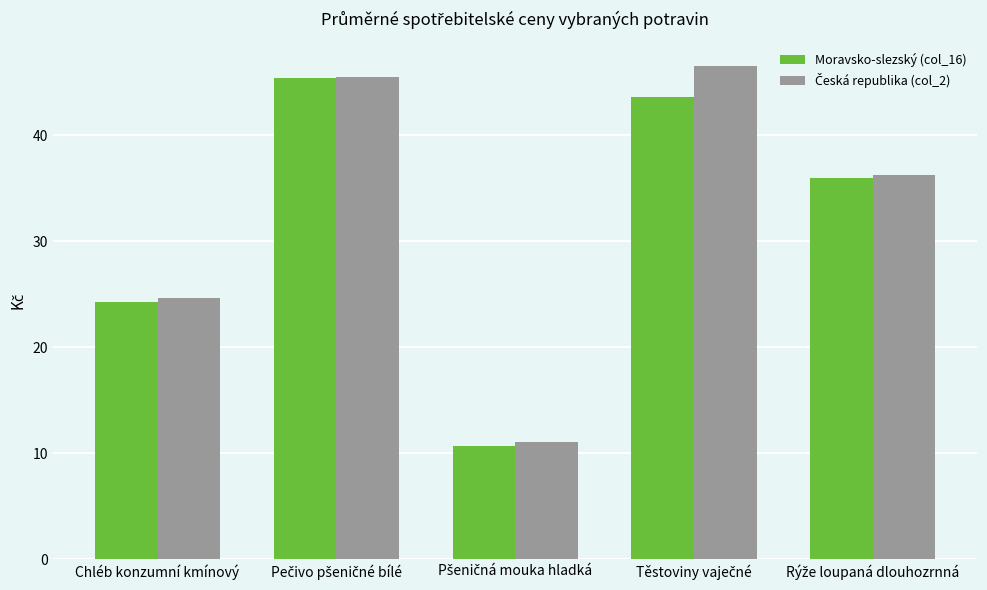

The Moravsko-slezský (col_16) series shows 24.3 at Chléb konzumní kmínový. True or false?

True